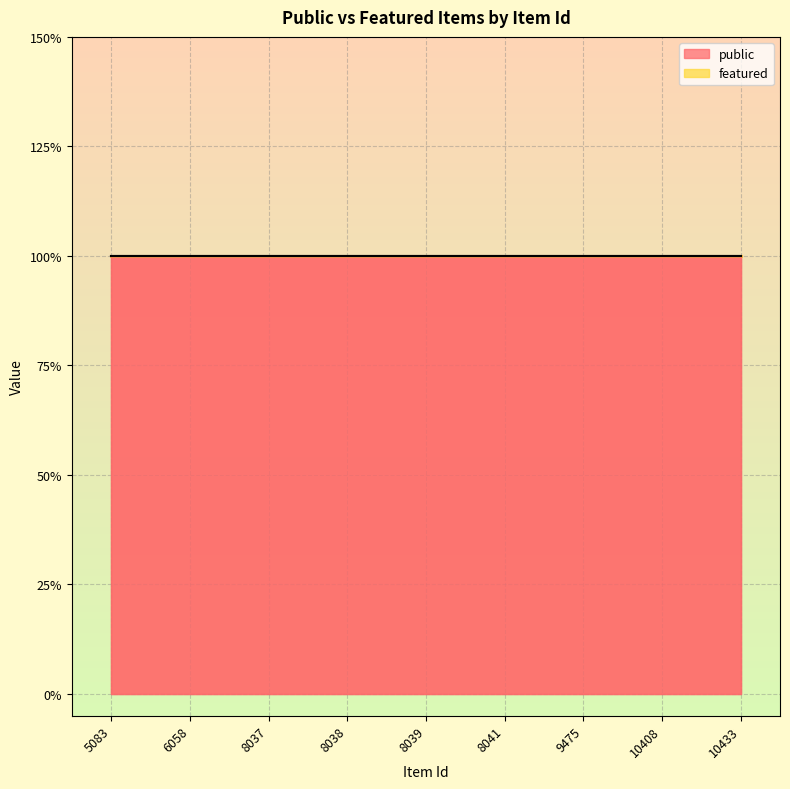

How many series are shown in this chart?

2